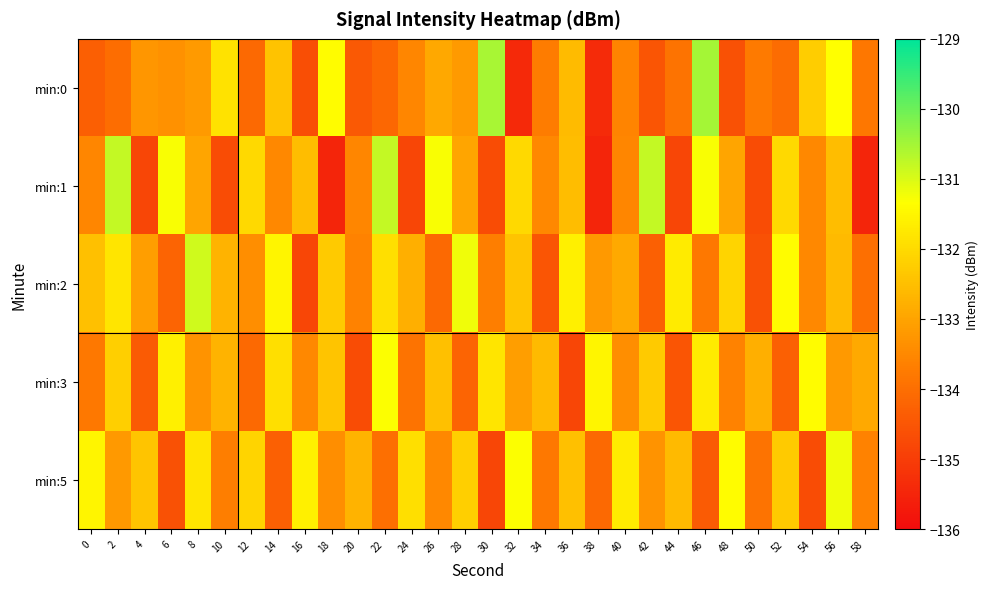

Reading left to right, extract all data points from this chart.

min:0: 0=-134.3	2=-134.0	4=-133.3	6=-133.3	8=-133.2	10=-131.9	12=-134.1	14=-132.4	16=-134.6	18=-131.4	20=-134.4	22=-134.2	24=-133.5	26=-132.9	28=-133.2	30=-130.5	32=-135.4	34=-133.7	36=-132.6	38=-135.4	40=-133.6	42=-134.5	44=-133.9	46=-130.5	48=-134.6	50=-133.8	52=-134.0	54=-132.2	56=-131.3	58=-133.8
min:1: 0=-133.5	2=-130.8	4=-134.8	6=-131.3	8=-133.0	10=-134.7	12=-132.0	14=-133.5	16=-132.5	18=-135.5	20=-133.5	22=-130.8	24=-134.8	26=-131.3	28=-133.0	30=-134.7	32=-132.0	34=-133.5	36=-132.5	38=-135.5	40=-133.5	42=-130.8	44=-134.8	46=-131.3	48=-133.0	50=-134.7	52=-132.0	54=-133.5	56=-132.5	58=-135.5
min:2: 0=-132.5	2=-131.8	4=-133.1	6=-134.2	8=-130.9	10=-132.7	12=-133.4	14=-131.5	16=-134.8	18=-132.3	20=-133.6	22=-131.9	24=-132.8	26=-134.1	28=-131.2	30=-133.7	32=-132.4	34=-134.5	36=-131.6	38=-133.2	40=-132.9	42=-134.3	44=-131.7	46=-133.8	48=-132.1	50=-134.6	52=-131.4	54=-133.5	56=-132.6	58=-134.0
min:3: 0=-133.8	2=-132.2	4=-134.4	6=-131.6	8=-133.3	10=-132.7	12=-134.1	14=-131.9	16=-133.5	18=-132.4	20=-134.7	22=-131.3	24=-133.9	26=-132.5	28=-134.2	30=-131.8	32=-133.1	34=-132.6	36=-134.8	38=-131.5	40=-133.4	42=-132.3	44=-134.5	46=-131.7	48=-133.6	50=-132.8	52=-134.3	54=-131.4	56=-133.2	58=-132.9
min:5: 0=-131.5	2=-133.2	4=-132.4	6=-134.6	8=-131.8	10=-133.7	12=-132.1	14=-134.3	16=-131.6	18=-133.4	20=-132.7	22=-134.0	24=-131.9	26=-133.5	28=-132.2	30=-134.8	32=-131.3	34=-133.8	36=-132.5	38=-134.1	40=-131.7	42=-133.3	44=-132.6	46=-134.4	48=-131.4	50=-133.9	52=-132.3	54=-134.7	56=-131.2	58=-133.6